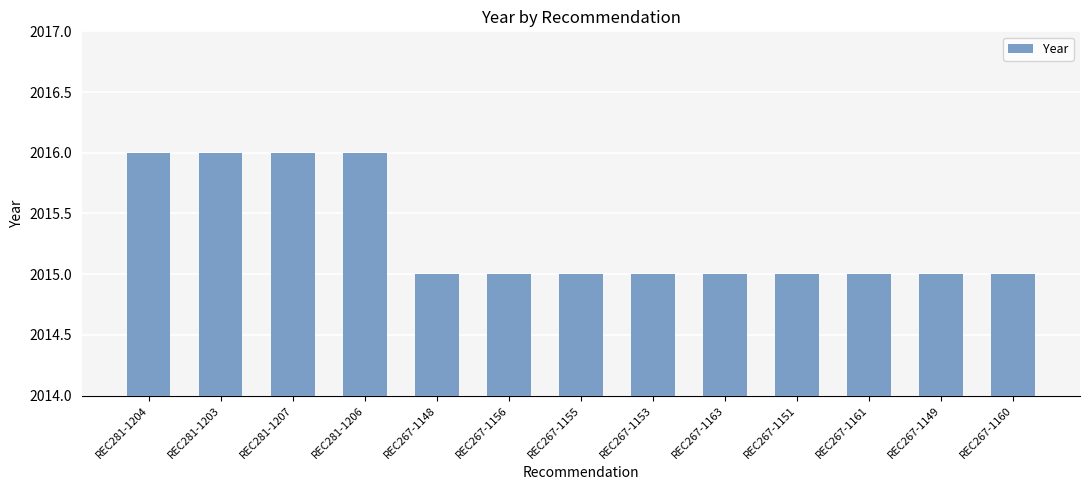

What is the sum of the values at REC281-1207 and REC281-1206?

4032